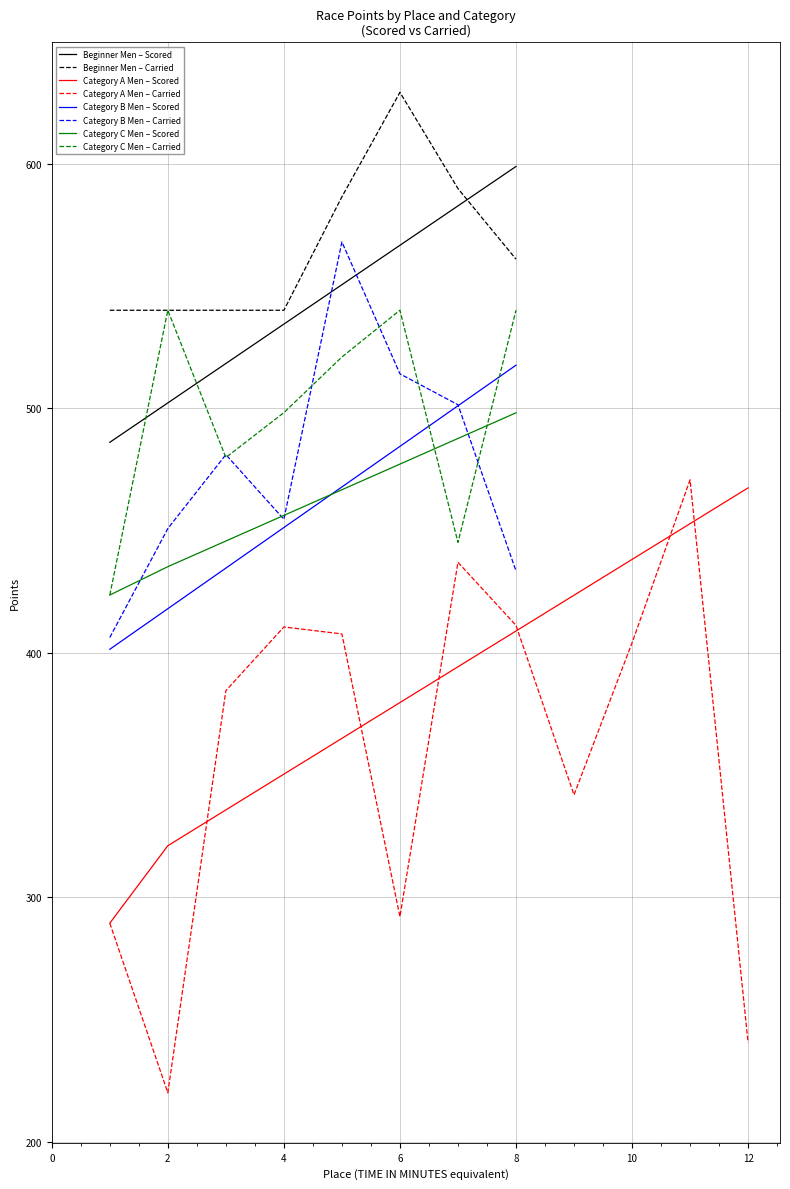

How many times do Carried Points and Scored Points cross each other?

11